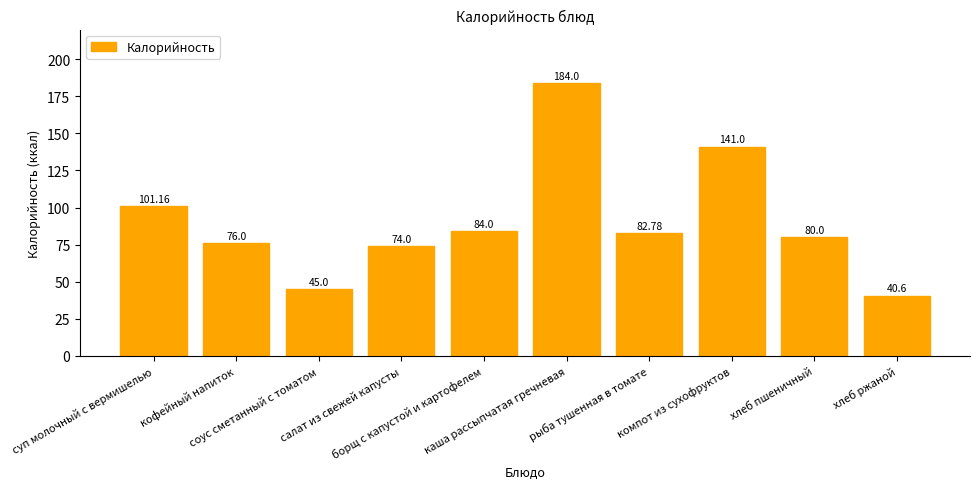

Rank the categories by value from lowest to highest.

хлеб ржаной, соус сметанный с томатом, салат из свежей капусты, кофейный напиток, хлеб пшеничный, рыба тушенная в томате, борщ с капустой и картофелем, суп молочный с вермишелью, компот из сухофруктов, каша рассыпчатая гречневая